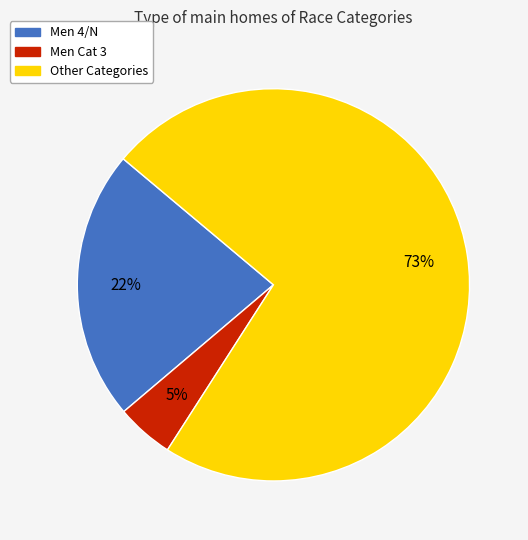

Is there a majority slice in this chart?

Yes